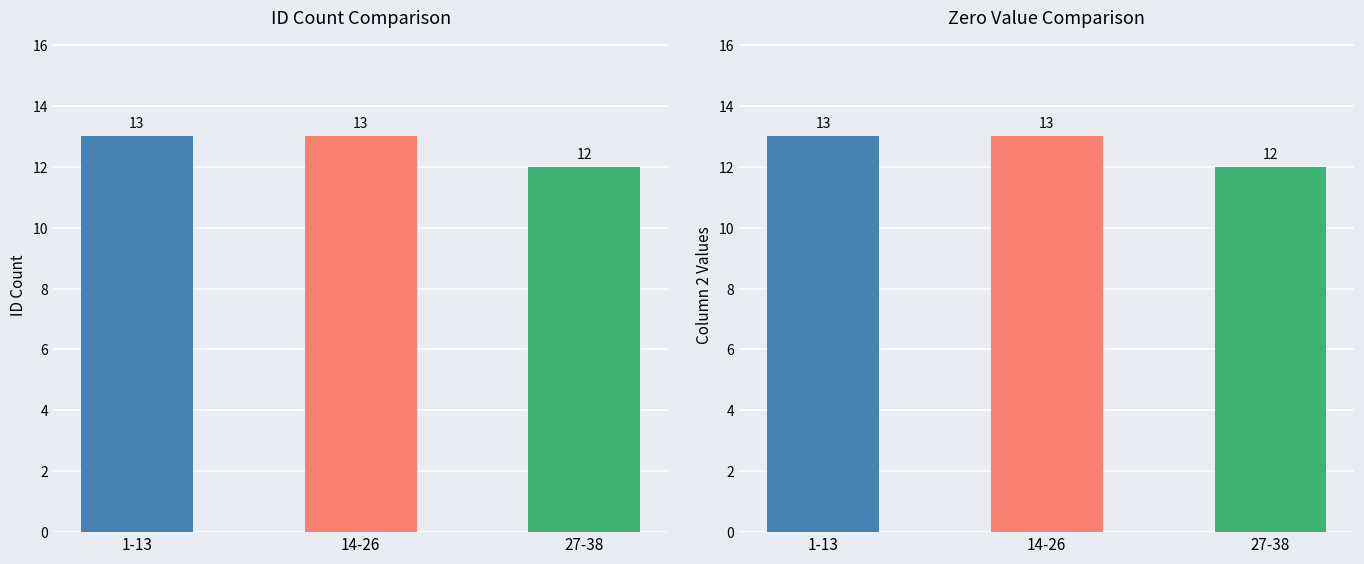

Which series has the largest total across all categories?

ID Count